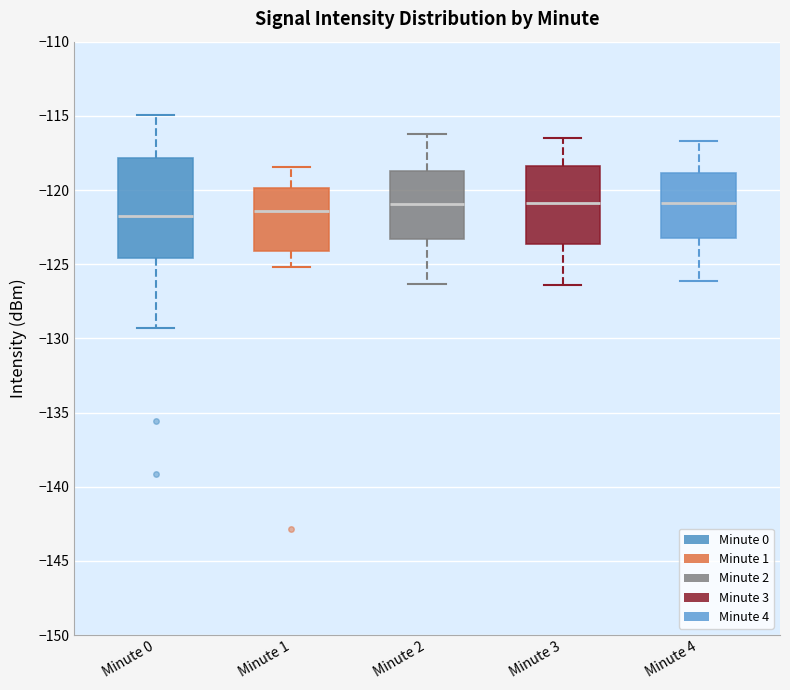

Reading left to right, read every box against the y-axis: the position of its median line, the range the box covers, and the ends of its whiskers. The values are not printed on the chart, so give them approximately, as read against the axis.

Minute 0: median -121.5, box -124.5 to -118.0, whiskers -129.5 to -115.0
Minute 1: median -121.5, box -124.0 to -120.0, whiskers -125.0 to -118.5
Minute 2: median -121.0, box -123.5 to -118.5, whiskers -126.5 to -116.0
Minute 3: median -121.0, box -123.5 to -118.5, whiskers -126.5 to -116.5
Minute 4: median -121.0, box -123.0 to -119.0, whiskers -126.0 to -116.5